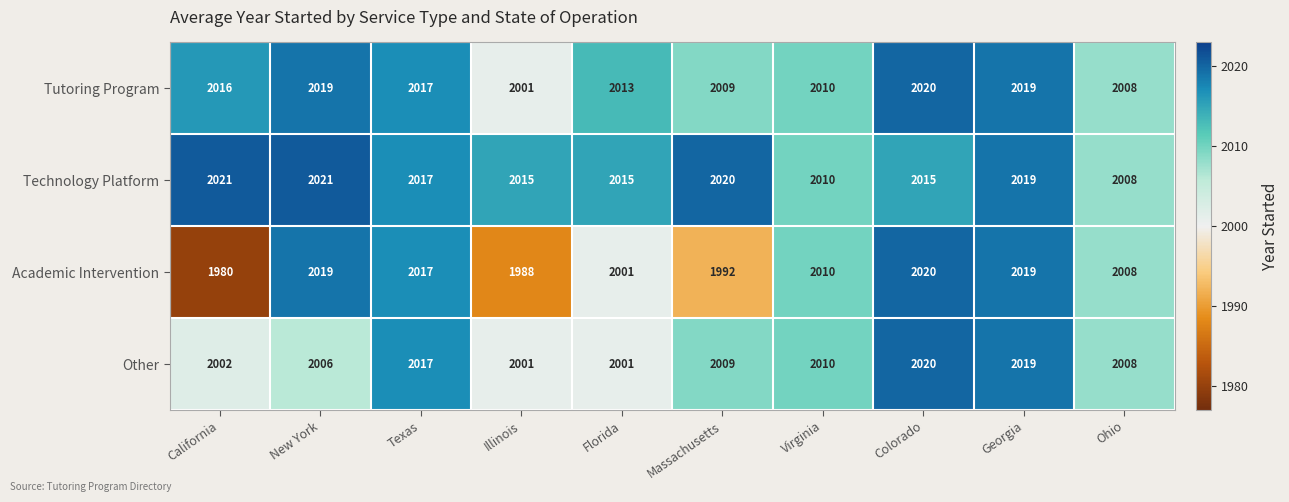

How many series are shown in this chart?

4